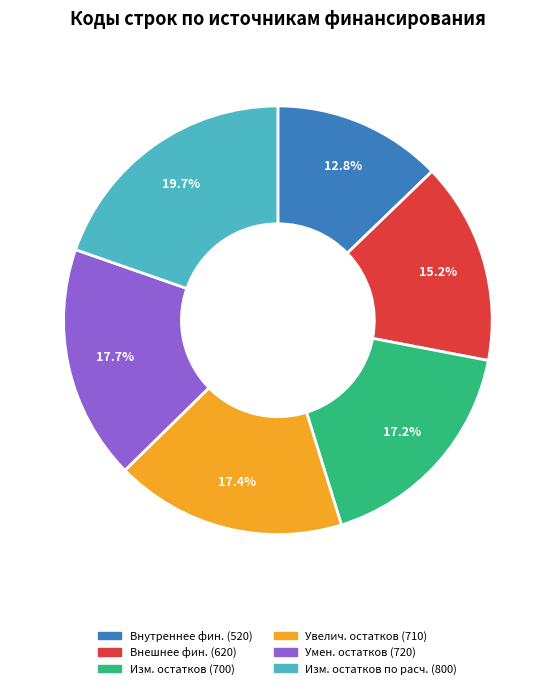

Is there any slice that represents more than half of the pie?

No